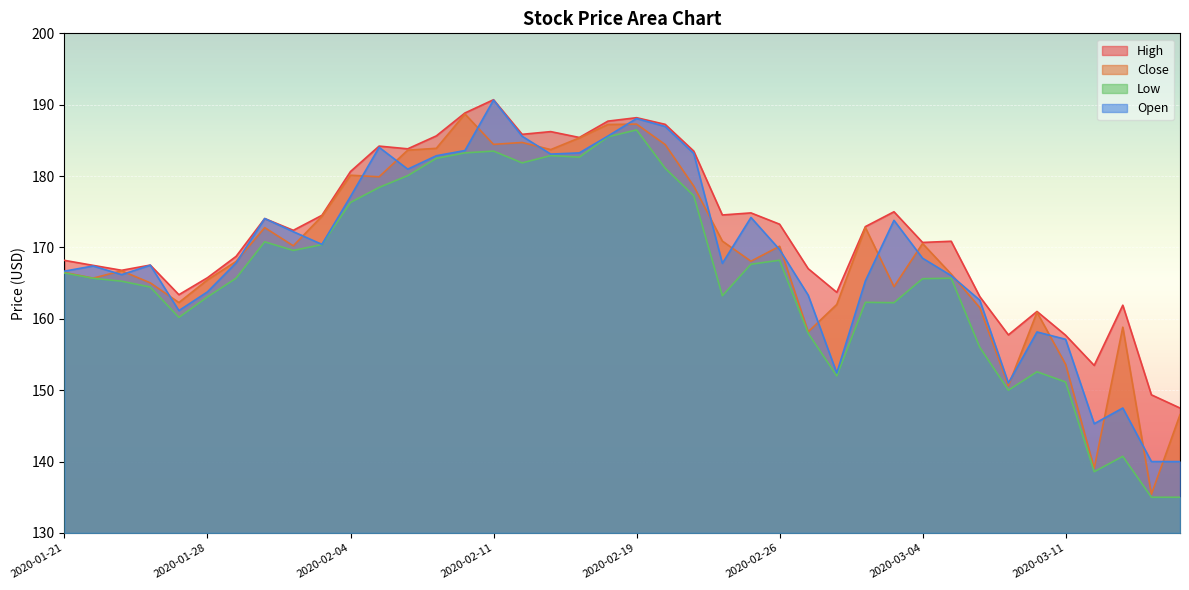

In Open, how many points are higher than both neighbors (excluding endpoints)?

10